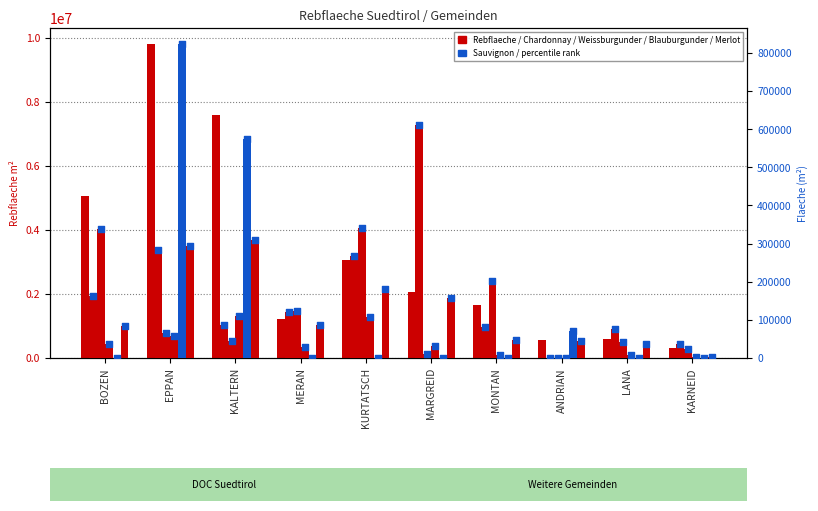

At how many categories does at least one series exceed 7141482?

2